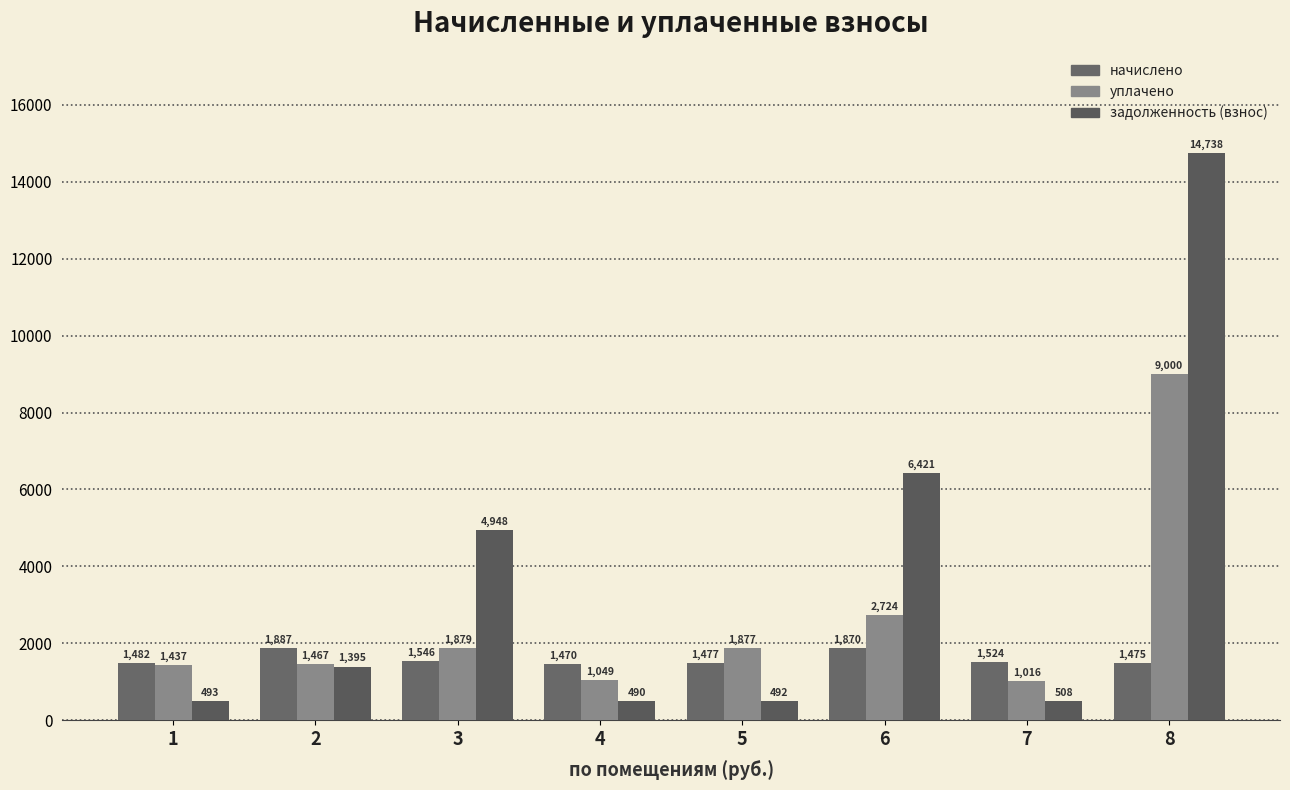

Which series has the largest total across all categories?

задолженность (взнос)